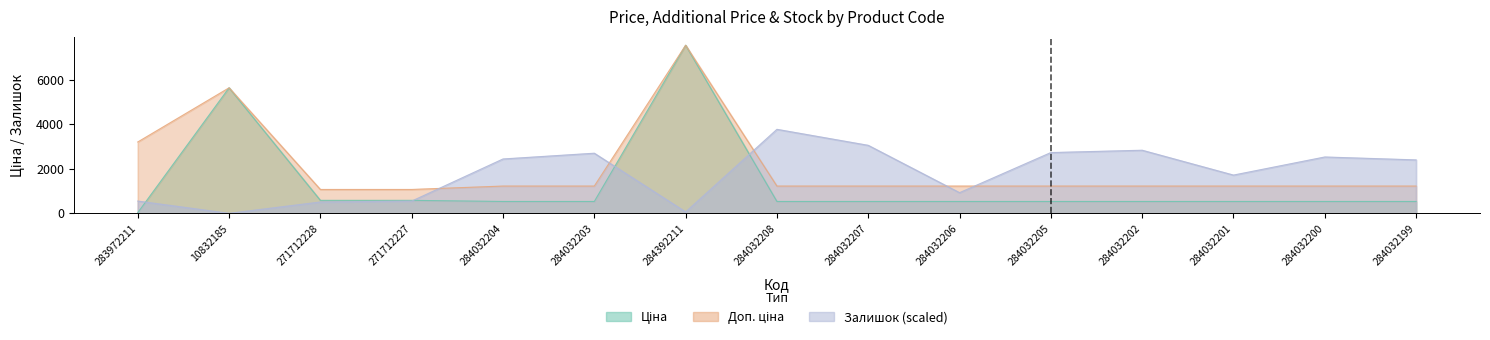

What is the value of the Доп. ціна point at the 10th from the left?

1227.2